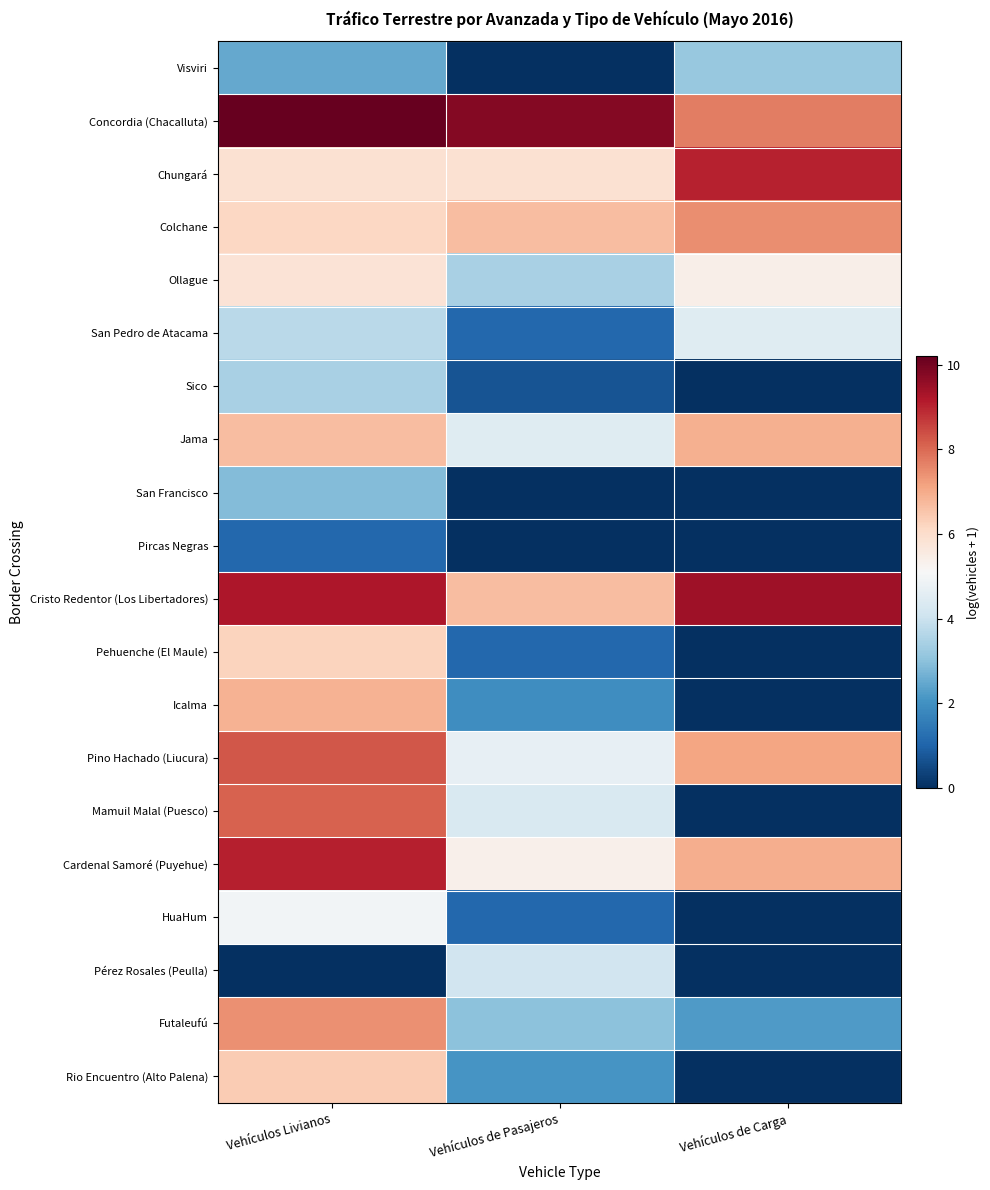

Which series changed the most between Vehículos Livianos and Vehículos de Carga?

Mamuil Malal (Puesco)